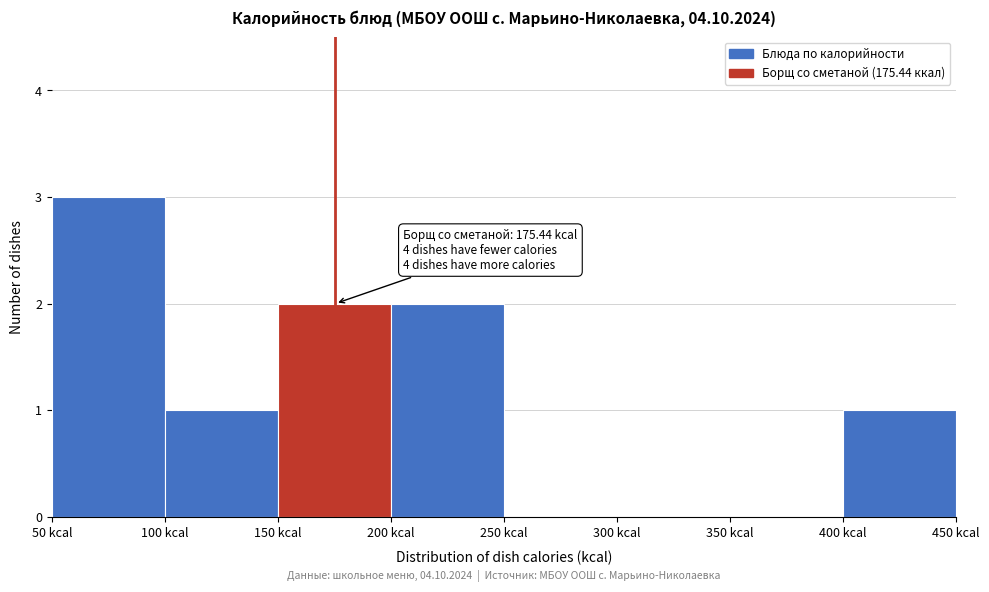

Over which range of the x-axis is the bar tallest?

50 to 100